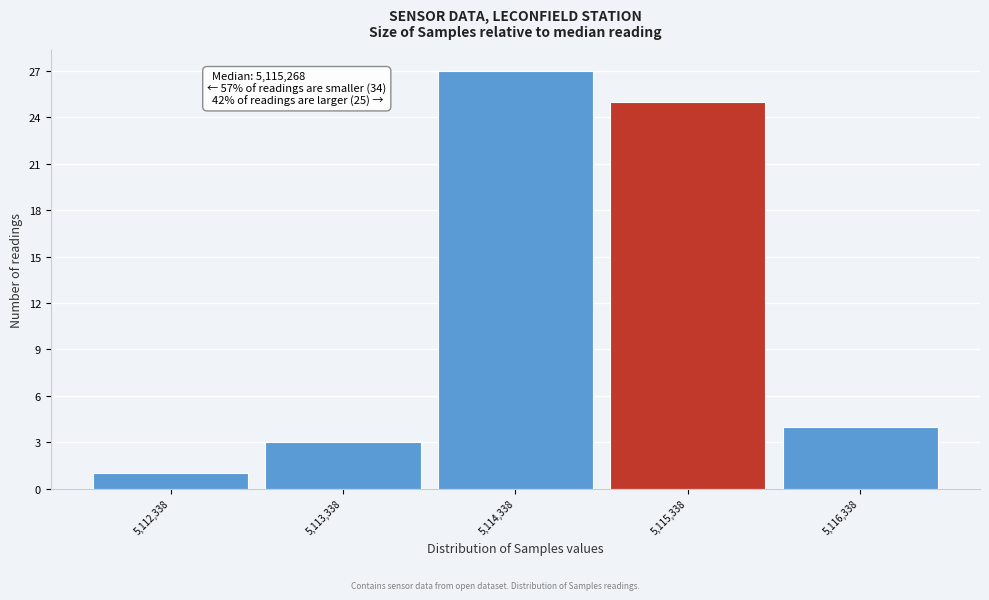

Reading left to right, extract all data points from this chart.

1	3	27	25	4